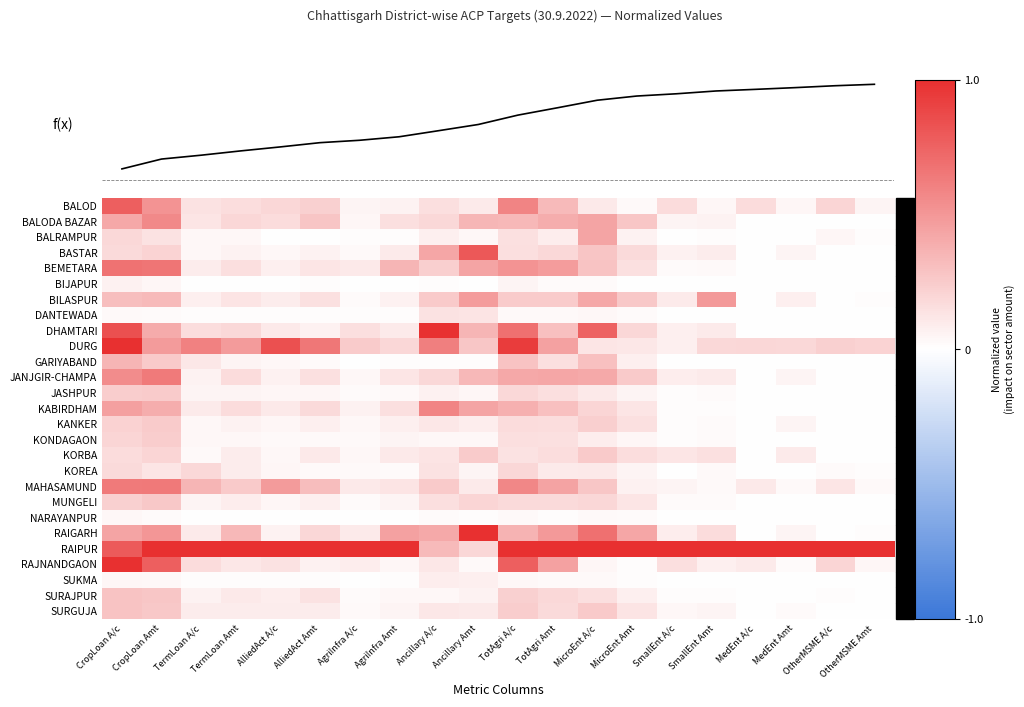

What is the greatest value displayed?

1.0